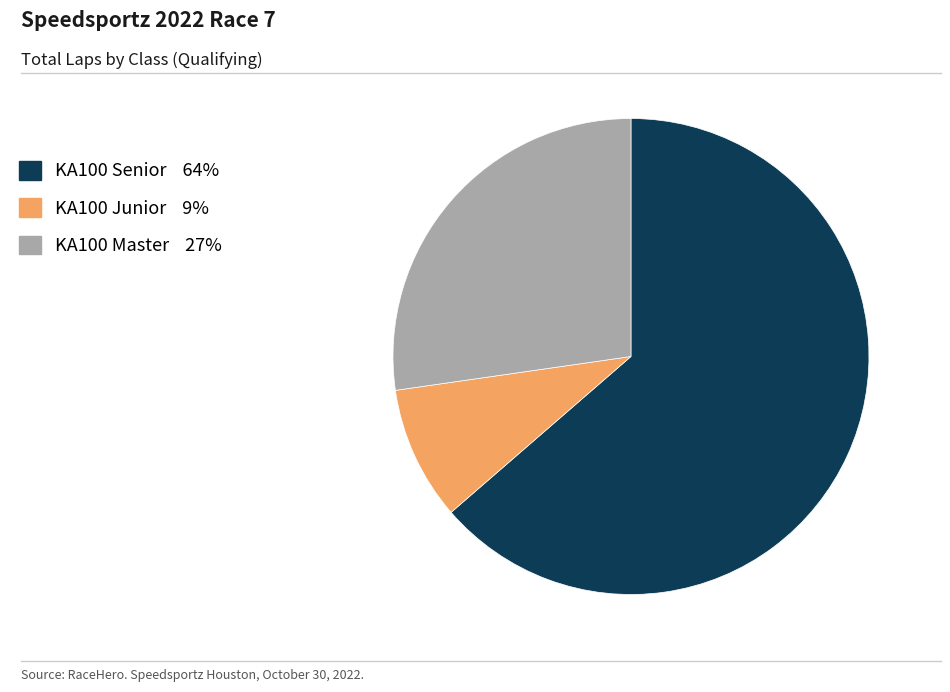

True or false: KA100 Senior accounts for 64% of the total.

True